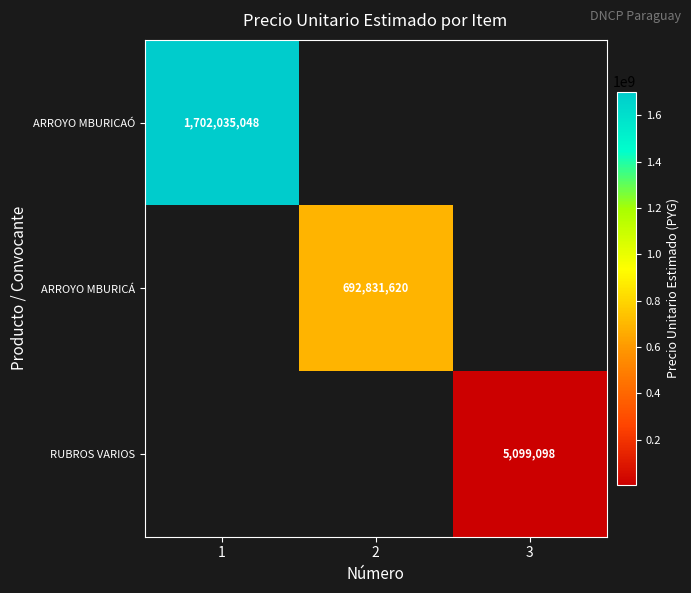

At how many categories does at least one series exceed 1520552298?

1